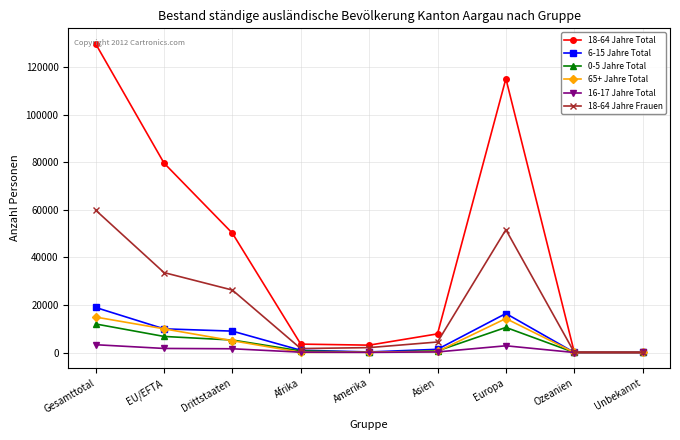

What is the difference between the maximum and second lowest values in the 16-17 Jahre Total series?

3266